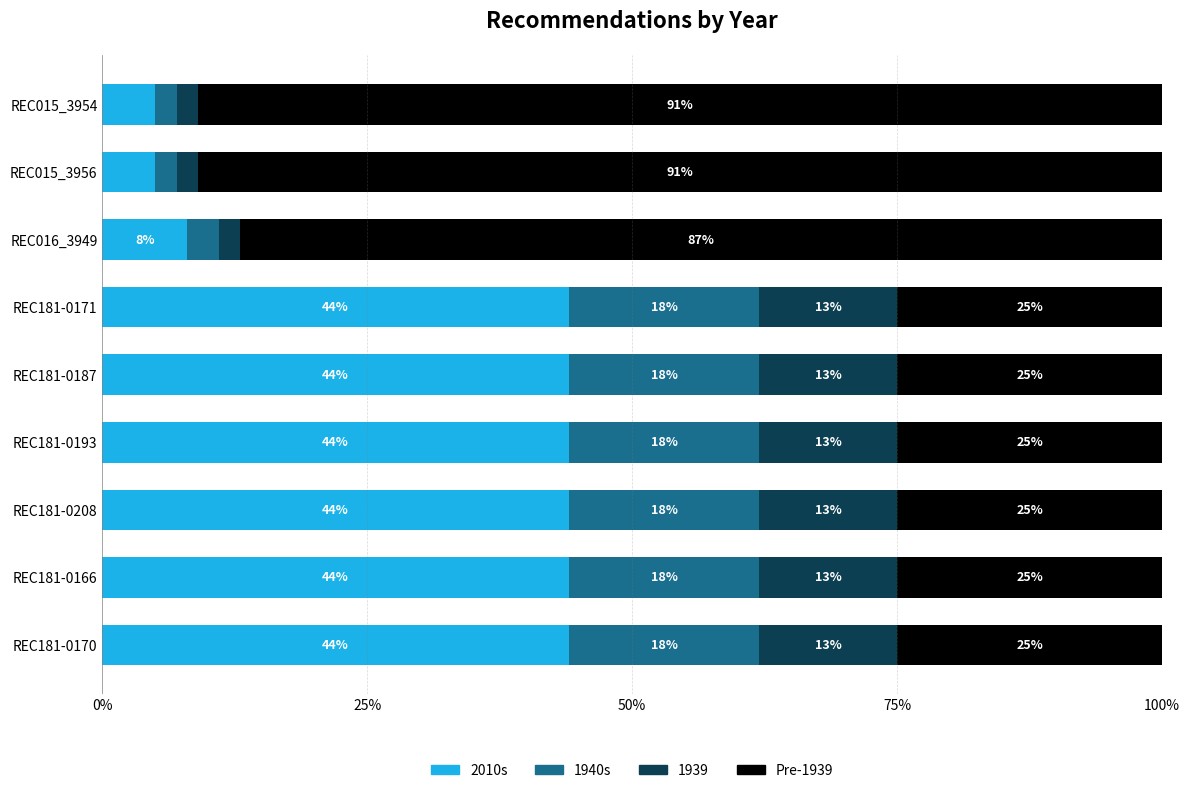

What is the difference between the second highest and second lowest values in the 2010s series?

39